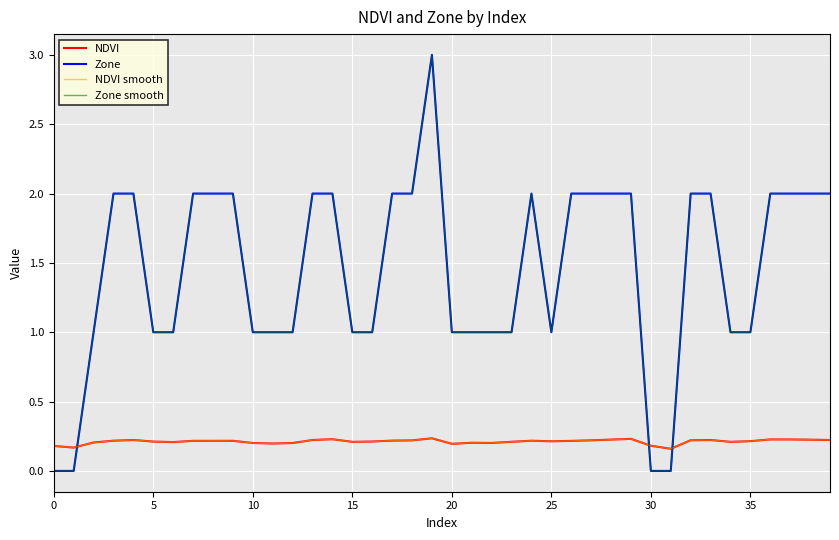

What is the label of the 10th point from the right?

30